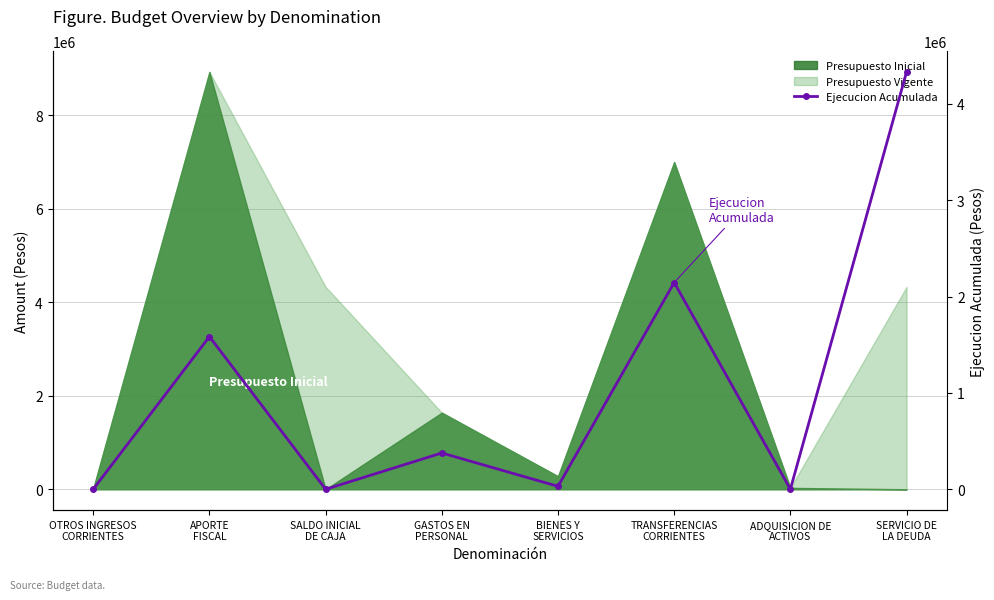

The value at BIENES Y
SERVICIOS is 30345. True or false?

True